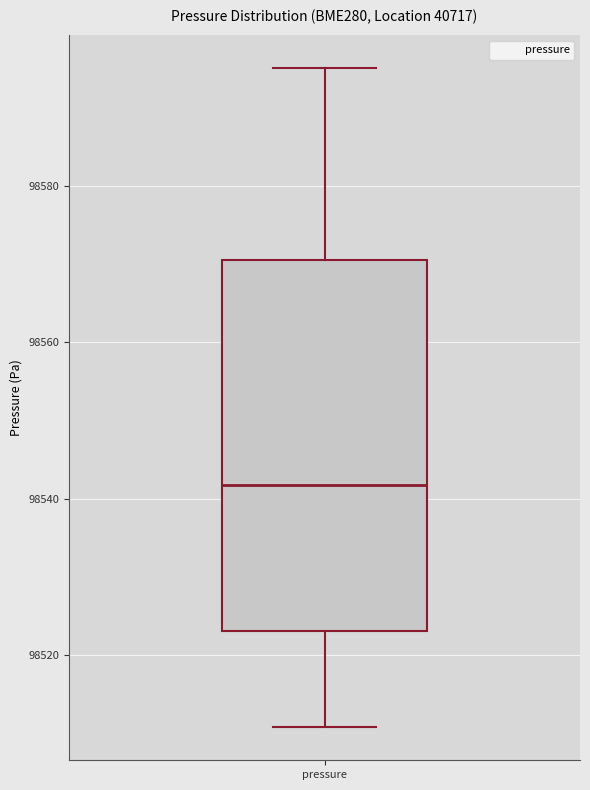

Transcribe this box plot: give where the median line is, the range the box spans, and where the two whiskers end, as read against the y-axis. The values are not printed on the chart, so give them approximately, as read against the axis.

median 98542, box 98524 to 98570, whiskers 98510 to 98594